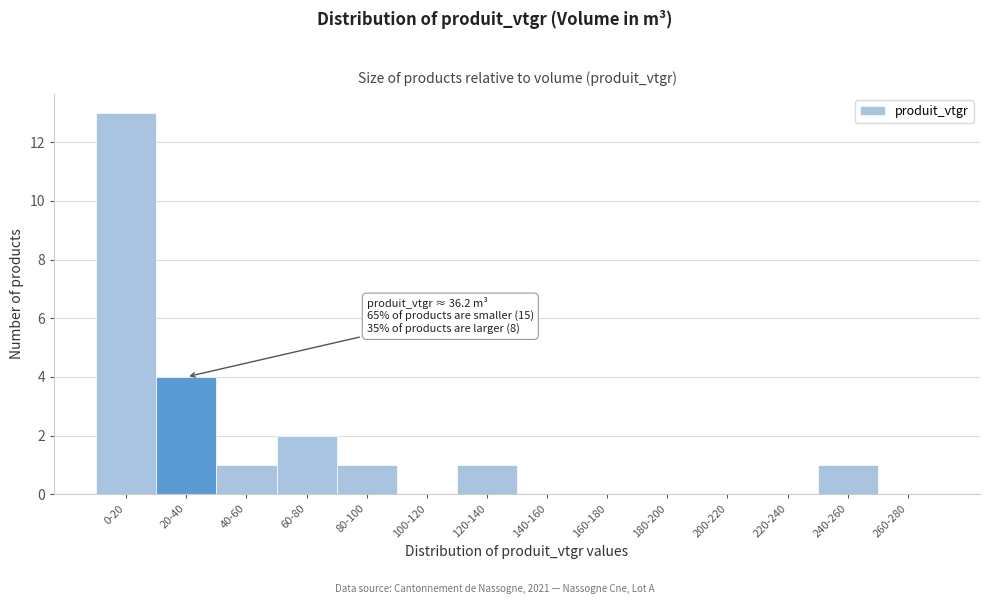

Reading left to right, what are all the values shown in this chart?

0-20=13	20-40=4	40-60=1	60-80=2	80-100=1	100-120=0	120-140=1	140-160=0	160-180=0	180-200=0	200-220=0	220-240=0	240-260=1	260-280=0